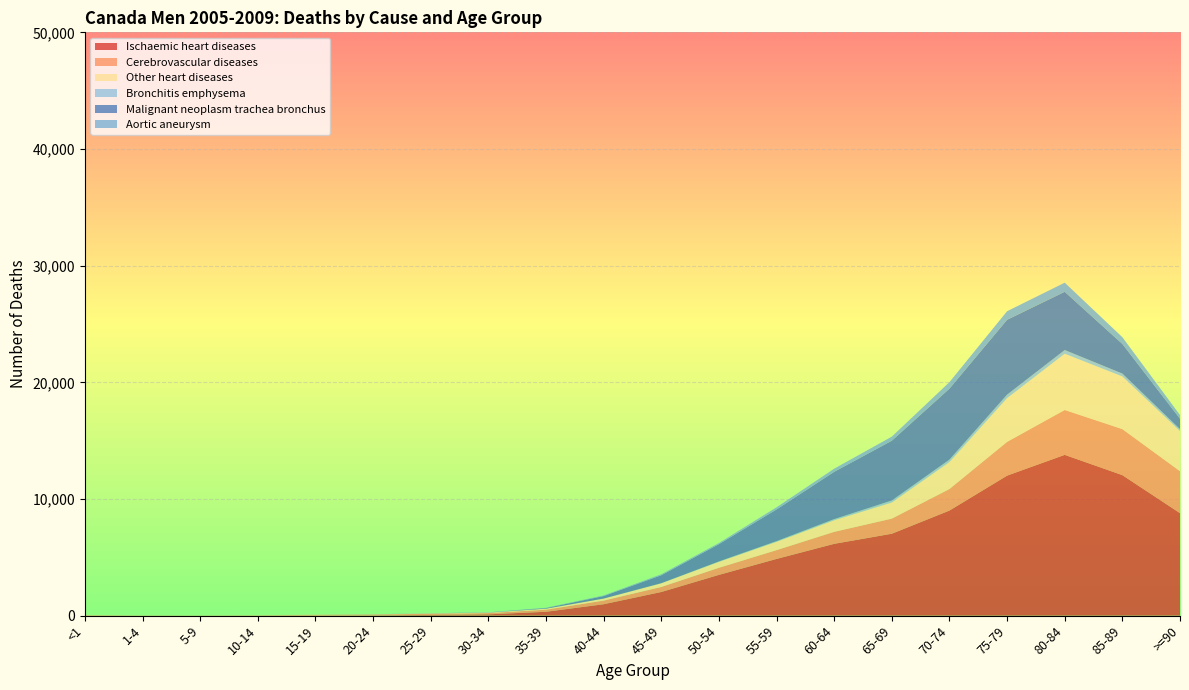

Reading right to left, transcribe all the data shown in this chart.

Ischaemic heart diseases: >=90=8786	85-89=12043	80-84=13783	75-79=12001	70-74=9007	65-69=7022	60-64=6156	55-59=4861	50-54=3493	45-49=2026	40-44=977	35-39=330	30-34=113	25-29=58	20-24=22	15-19=4	10-14=1	5-9=1	1-4=0	<1=2
Cerebrovascular diseases: >=90=3593	85-89=3947	80-84=3845	75-79=2894	70-74=1847	65-69=1293	60-64=1027	55-59=753	50-54=608	45-49=429	40-44=312	35-39=180	30-34=106	25-29=102	20-24=72	15-19=62	10-14=27	5-9=14	1-4=17	<1=39
Other heart diseases: >=90=3448	85-89=4517	80-84=4824	75-79=3753	70-74=2312	65-69=1383	60-64=990	55-59=711	50-54=506	45-49=315	40-44=171	35-39=84	30-34=43	25-29=30	20-24=16	15-19=13	10-14=9	5-9=3	1-4=7	<1=16
Bronchitis emphysema: >=90=159	85-89=244	80-84=316	75-79=296	70-74=210	65-69=173	60-64=102	55-59=62	50-54=39	45-49=11	40-44=4	35-39=1	30-34=0	25-29=0	20-24=1	15-19=0	10-14=0	5-9=0	1-4=1	<1=1
Malignant neoplasm trachea bronchus: >=90=892	85-89=2538	80-84=4990	75-79=6416	70-74=6082	65-69=5121	60-64=4052	55-59=2712	50-54=1477	45-49=680	40-44=214	35-39=50	30-34=12	25-29=8	20-24=2	15-19=1	10-14=1	5-9=1	1-4=0	<1=0
Aortic aneurysm: >=90=313	85-89=580	80-84=782	75-79=734	70-74=557	65-69=351	60-64=268	55-59=186	50-54=102	45-49=85	40-44=51	35-39=28	30-34=17	25-29=7	20-24=8	15-19=3	10-14=0	5-9=0	1-4=0	<1=0